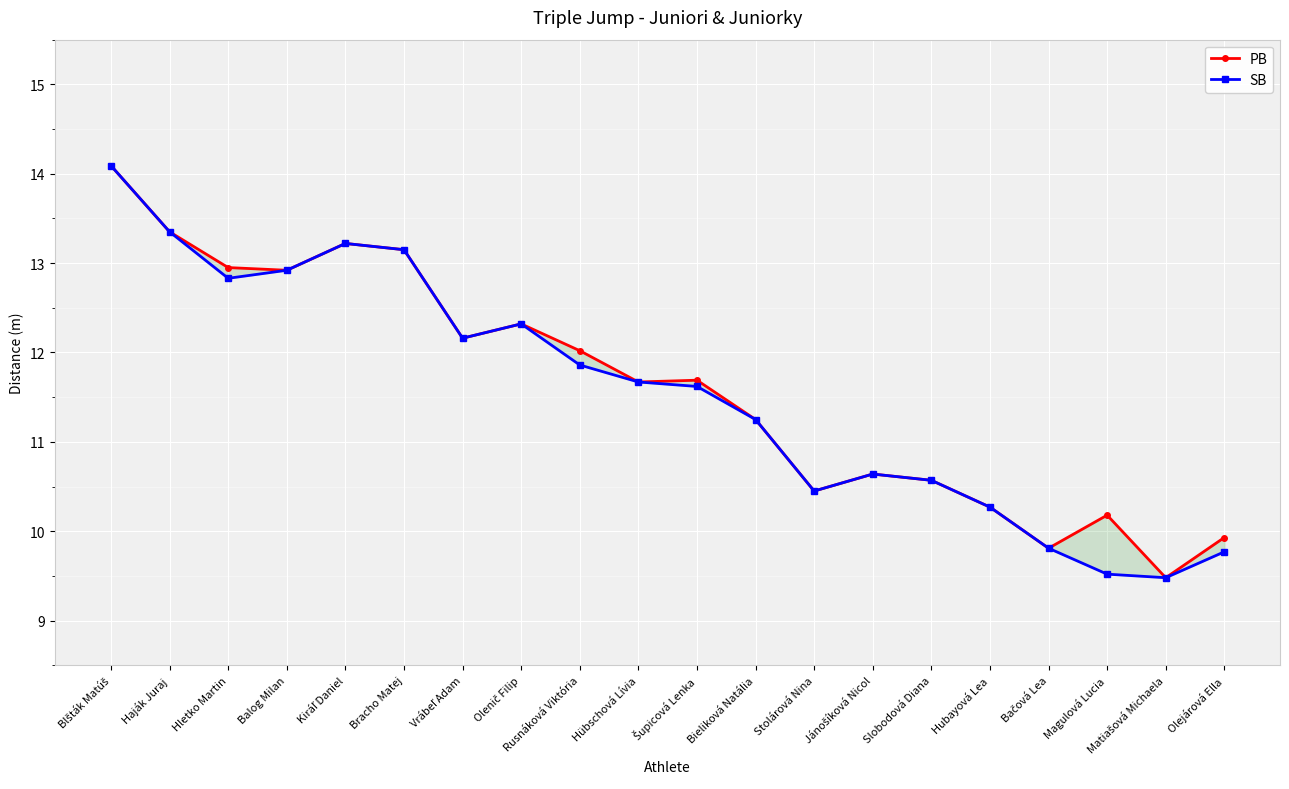

The PB series shows 4.7 at Kiráľ Daniel. True or false?

False